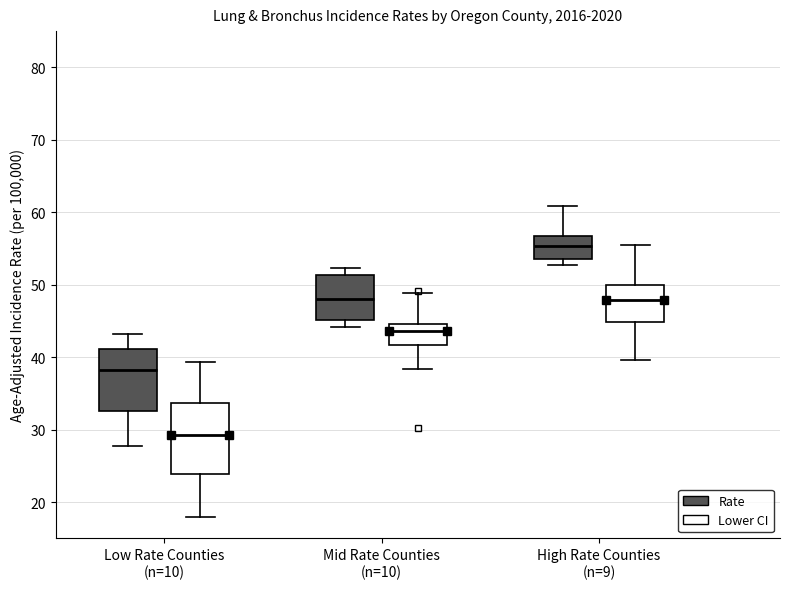

Reading left to right, transcribe this box plot: for each box, give where its median line is, the range the box spans, and where its two whiskers end, as read against the y-axis. The values are not printed on the chart, so give them approximately, as read against the axis.

Low Rate Counties (n=10) (Rate): median 38, box 33 to 41, whiskers 28 to 43
Low Rate Counties (n=10) (Lower CI): median 29, box 24 to 34, whiskers 18 to 39
Mid Rate Counties (n=10) (Rate): median 48, box 45 to 51, whiskers 44 to 52
Mid Rate Counties (n=10) (Lower CI): median 44, box 42 to 45, whiskers 38 to 49
High Rate Counties (n=9) (Rate): median 55, box 54 to 57, whiskers 53 to 61
High Rate Counties (n=9) (Lower CI): median 48, box 45 to 50, whiskers 40 to 56